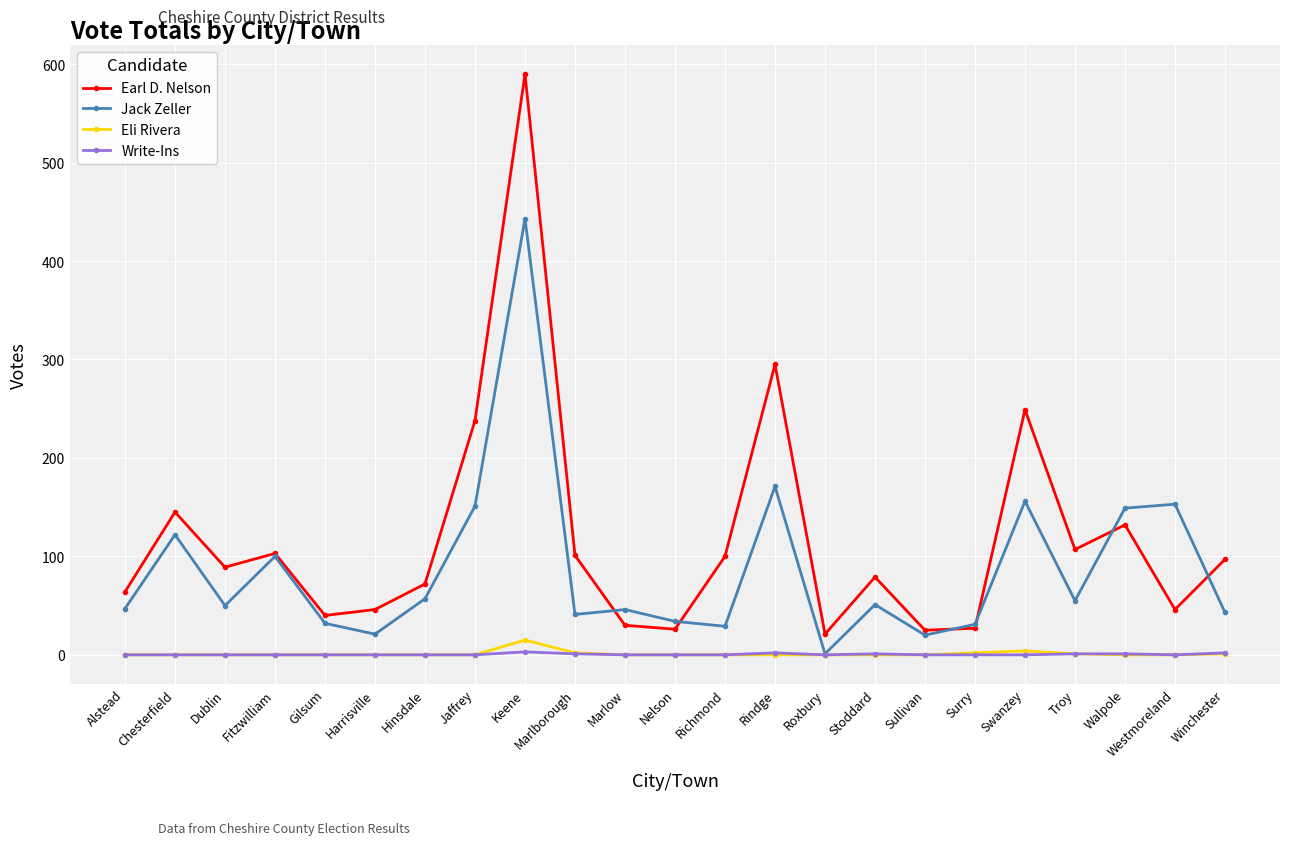

True or false: Write-Ins and Earl D. Nelson cross at least once.

False